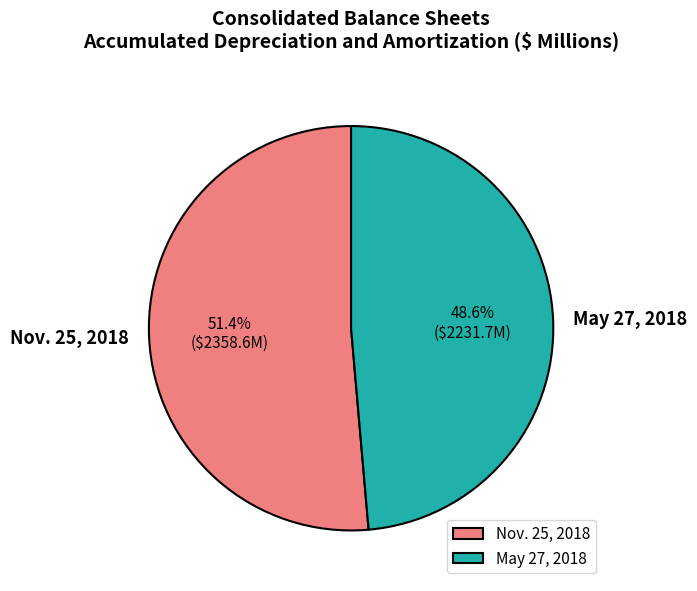

Which category has the biggest portion of the pie?

Nov. 25, 2018